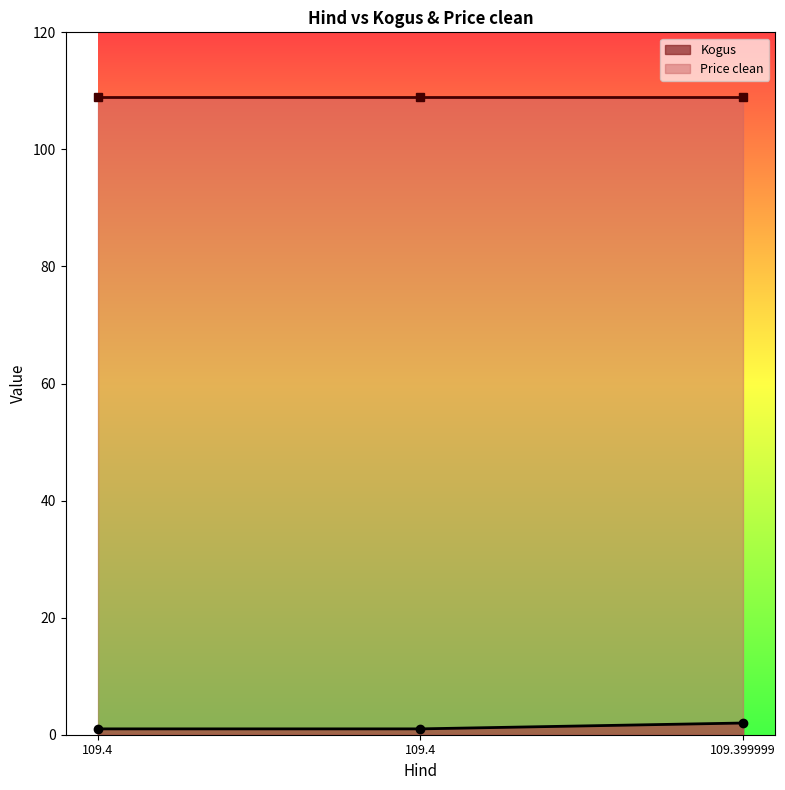

Rank the categories by value from highest to lowest.

109.399999, 109.4, 109.4